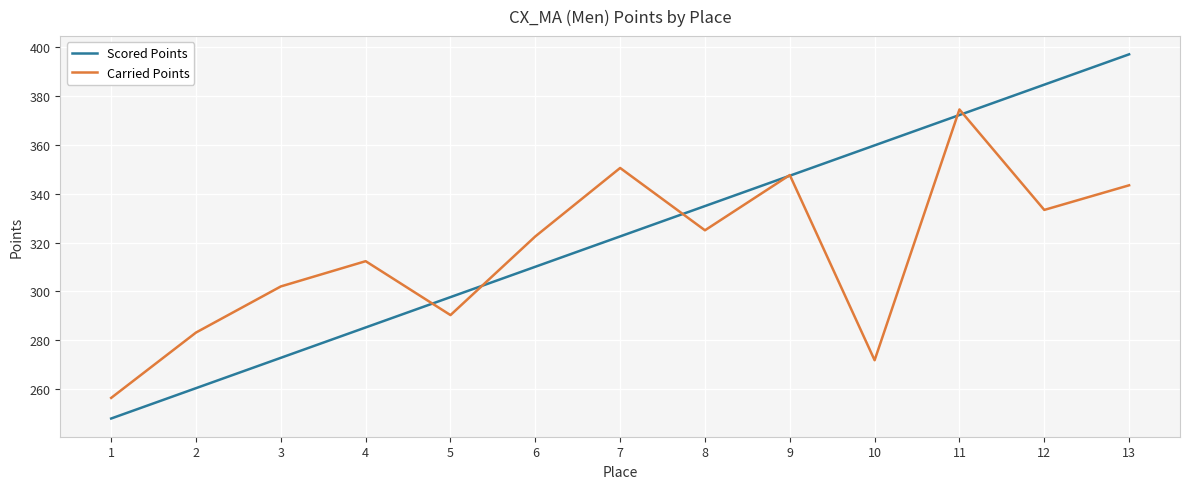

The value of Carried Points at 9 is 347.6. True or false?

True